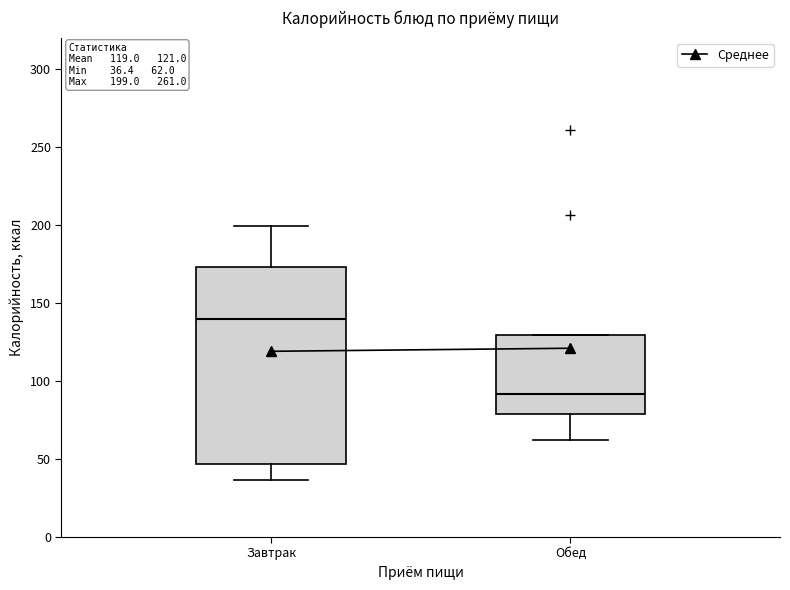

Which box's median line is the lowest?

Обед